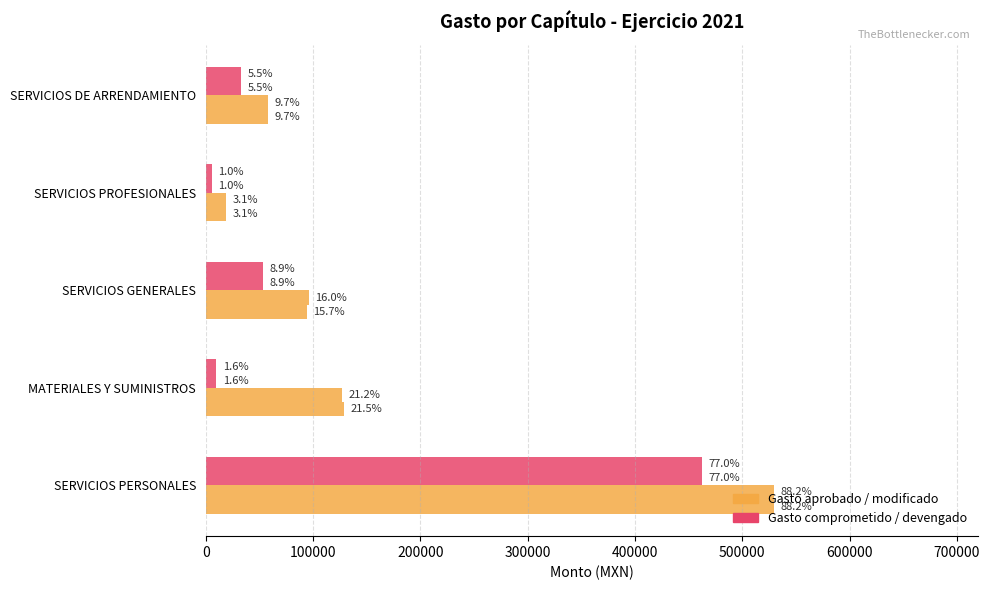

Reading right to left, extract all data points from this chart.

Gasto aprobado: 58000.0	18750.0	94350.0	129100.0	529314.6
Gasto modificado: 58000.0	18750.0	96198.3	126901.2	529314.6
Gasto comprometido: 33000.0	5858.8	53135.6	9836.1	462045.3
Gasto devengado: 33000.0	5858.8	53135.6	9836.1	462045.3